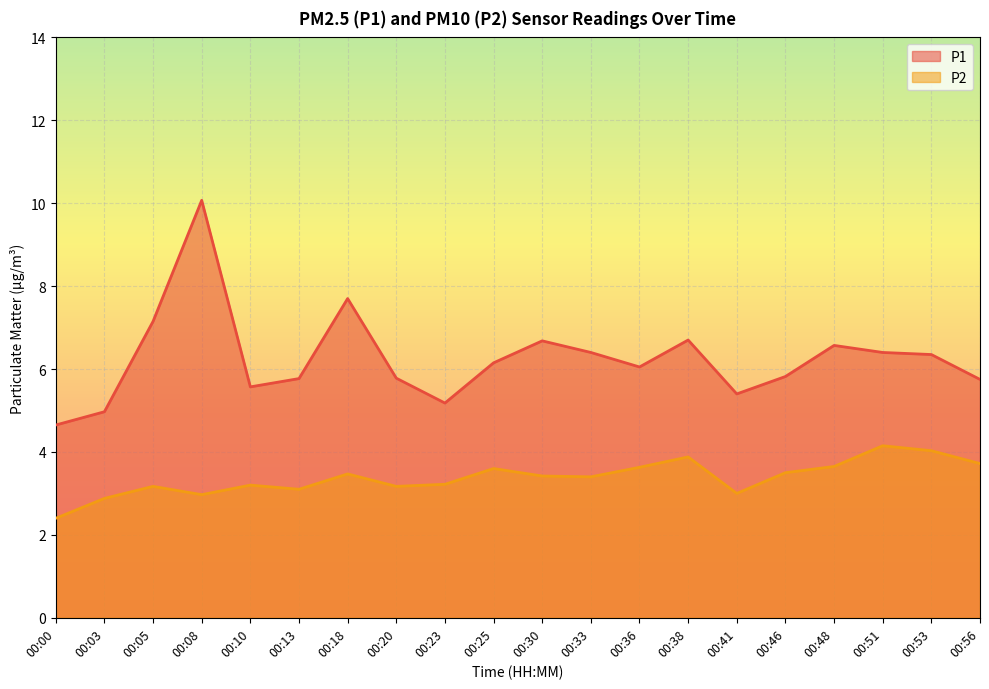

What is the maximum value shown in the chart?

10.1